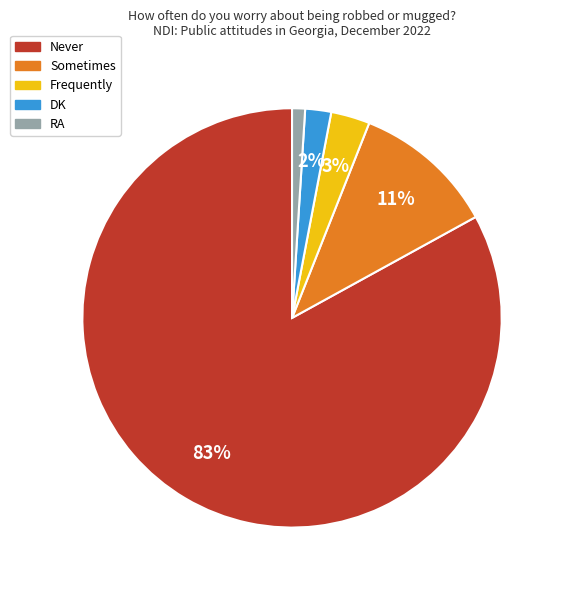

Which slice is the largest?

Never